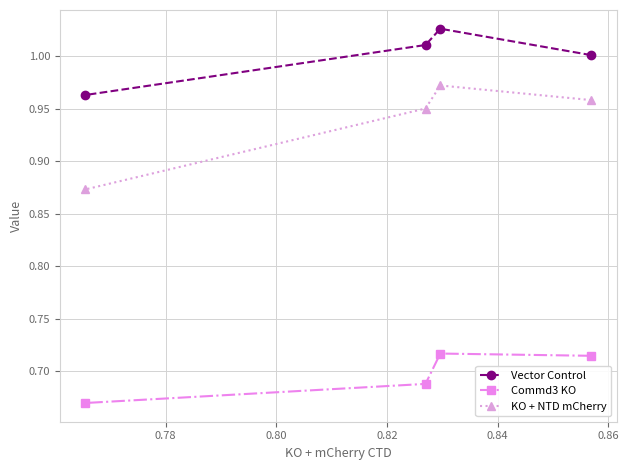

Rank the series by their average value, from highest to lowest.

Vector Control, KO + NTD mCherry, Commd3 KO